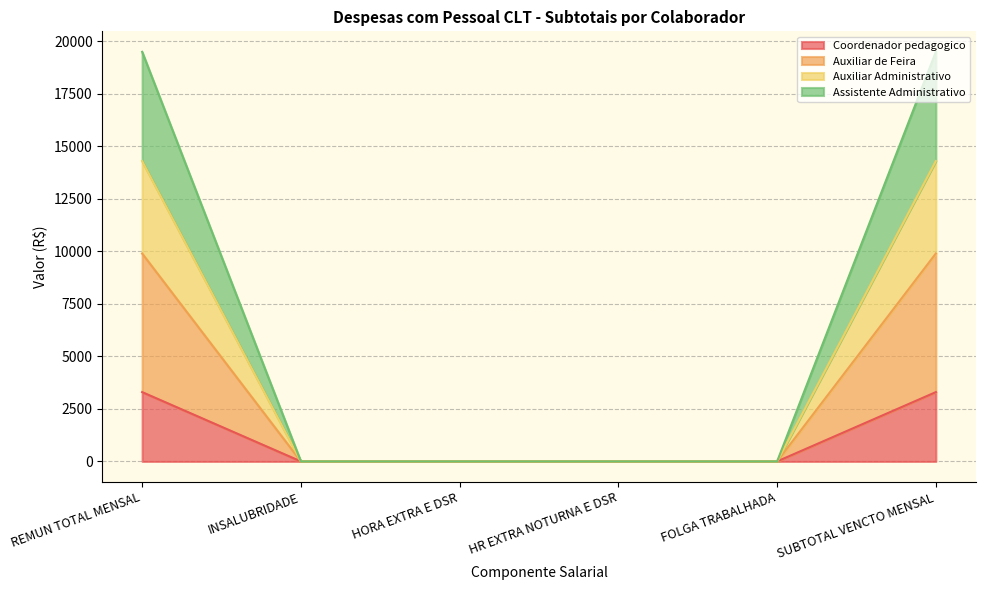

Is it true that Auxiliar de Feira equals -1357 at FOLGA TRABALHADA?

False